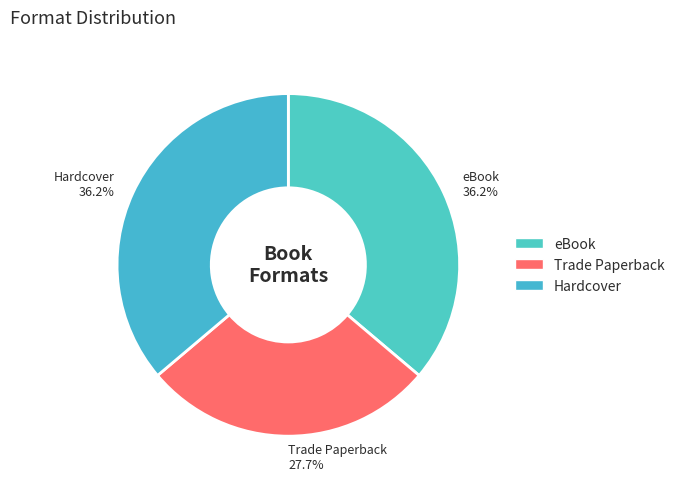

What is the ratio of the value at eBook to the value at Hardcover?

1.0